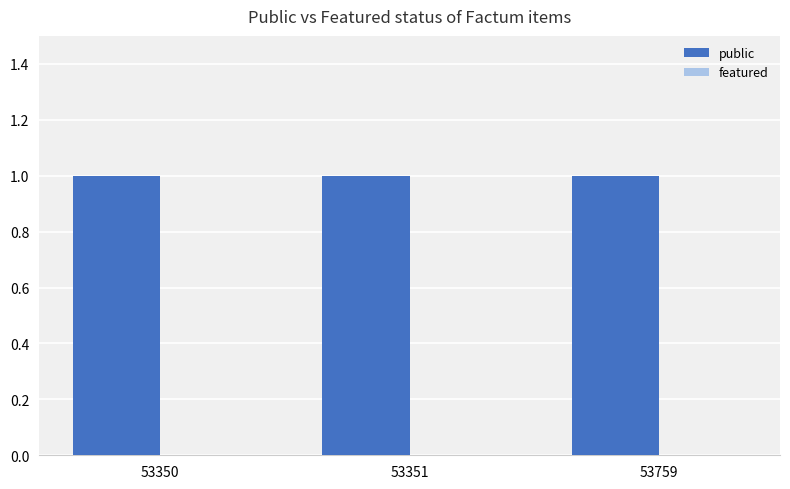

What is the sum of all public values?

3